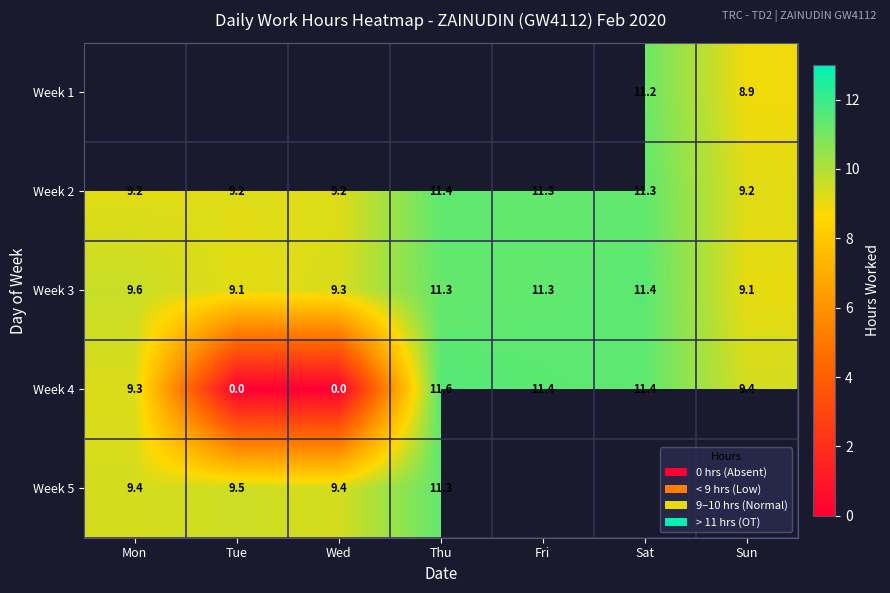

Is it true that Week 3 equals 2.2 at Tue?

False